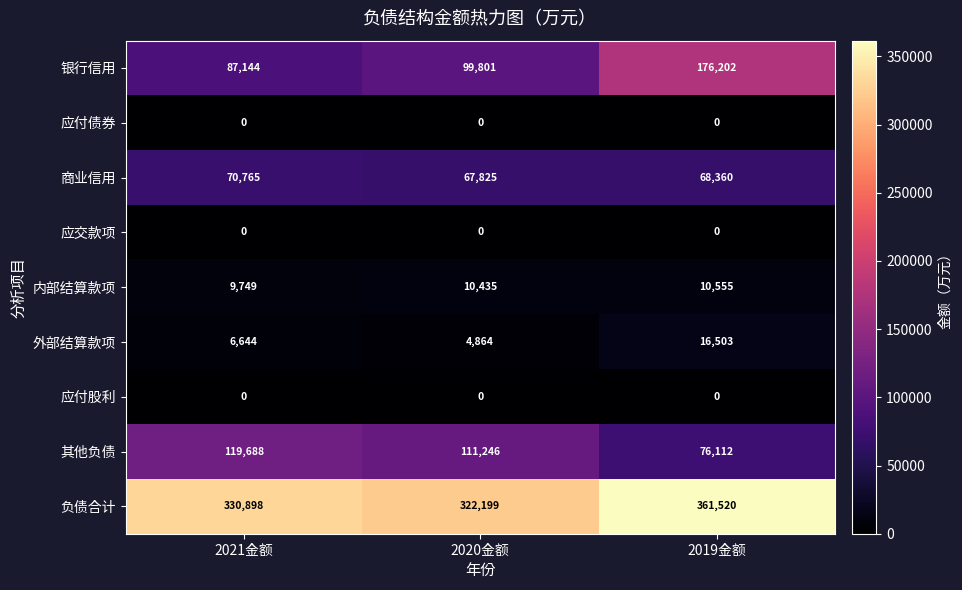

Reading left to right, extract all data points from this chart.

银行信用: 87144	99801	176202
应付债券: 0	0	0
商业信用: 70765	67825	68360
应交款项: 0	0	0
内部结算款项: 9749	10435	10555
外部结算款项: 6644	4864	16503
应付股利: 0	0	0
其他负债: 119688	111246	76112
负债合计: 330898	322199	361520